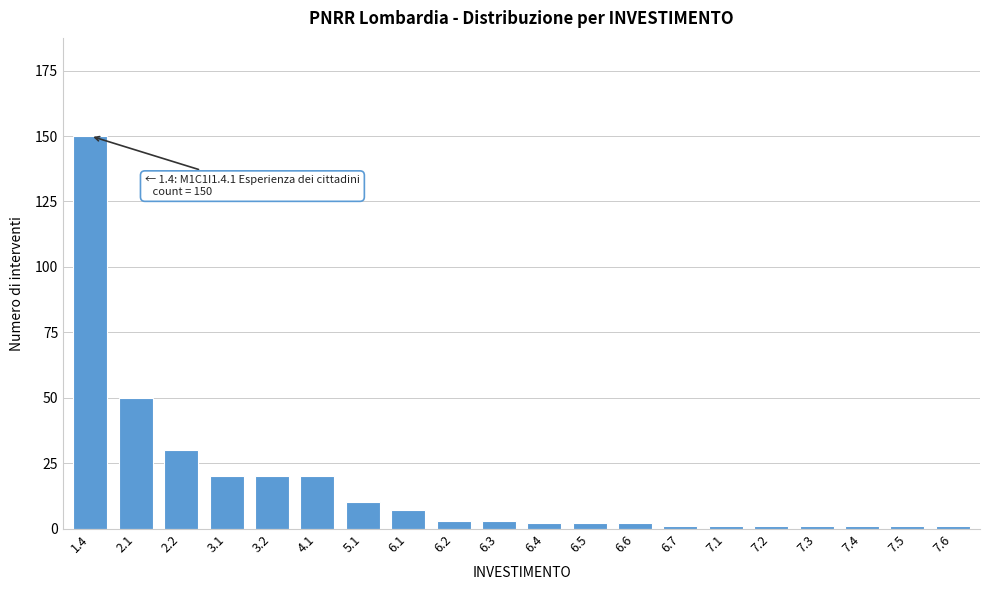

Reading left to right, what are all the values shown in this chart?

1.4=150	2.1=50	2.2=30	3.1=20	3.2=20	4.1=20	5.1=10	6.1=7	6.2=3	6.3=3	6.4=2	6.5=2	6.6=2	6.7=1	7.1=1	7.2=1	7.3=1	7.4=1	7.5=1	7.6=1